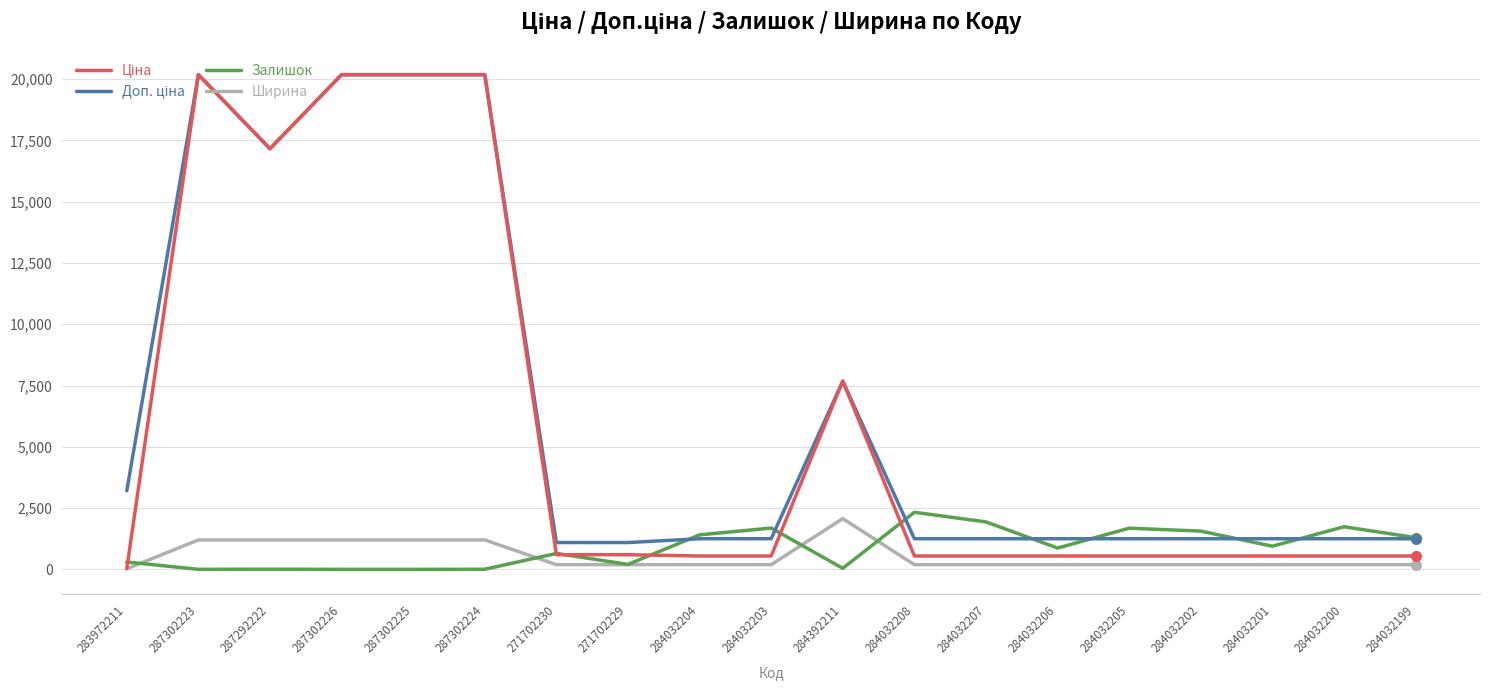

Is the value of Залишок at 284032200 greater than the value of Ширина at 284032208?

Yes